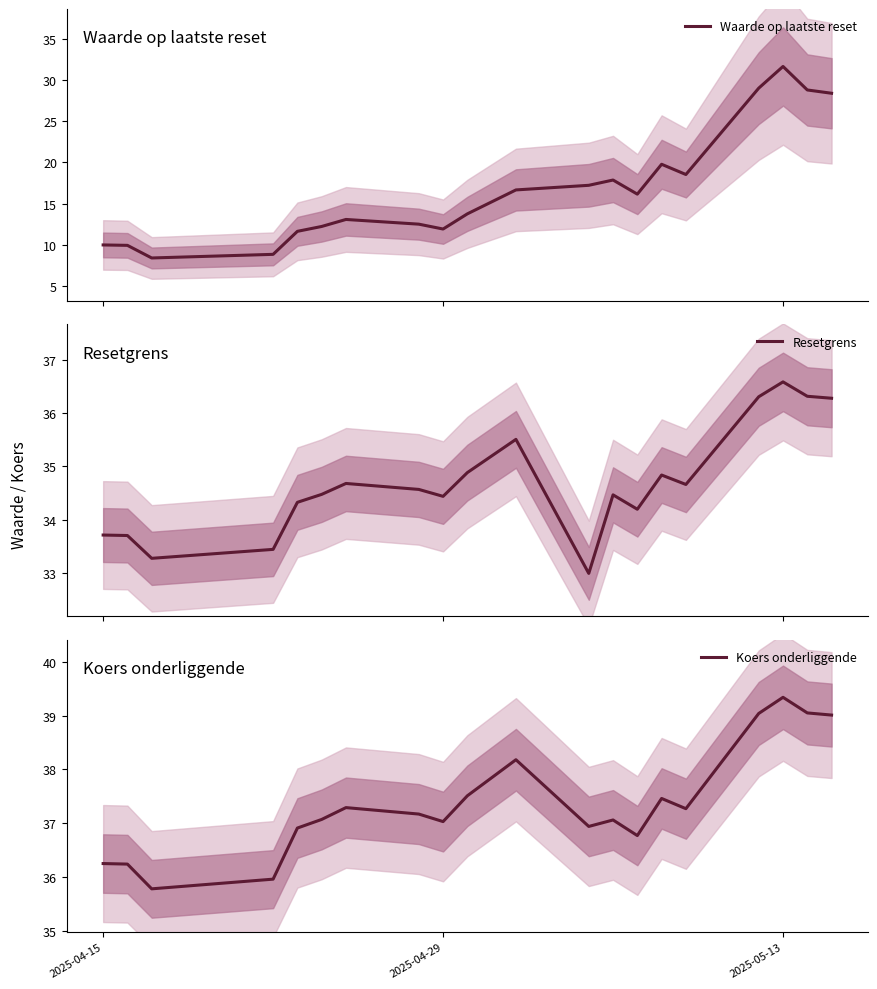

What is the maximum value for Waarde op laatste reset?

31.6